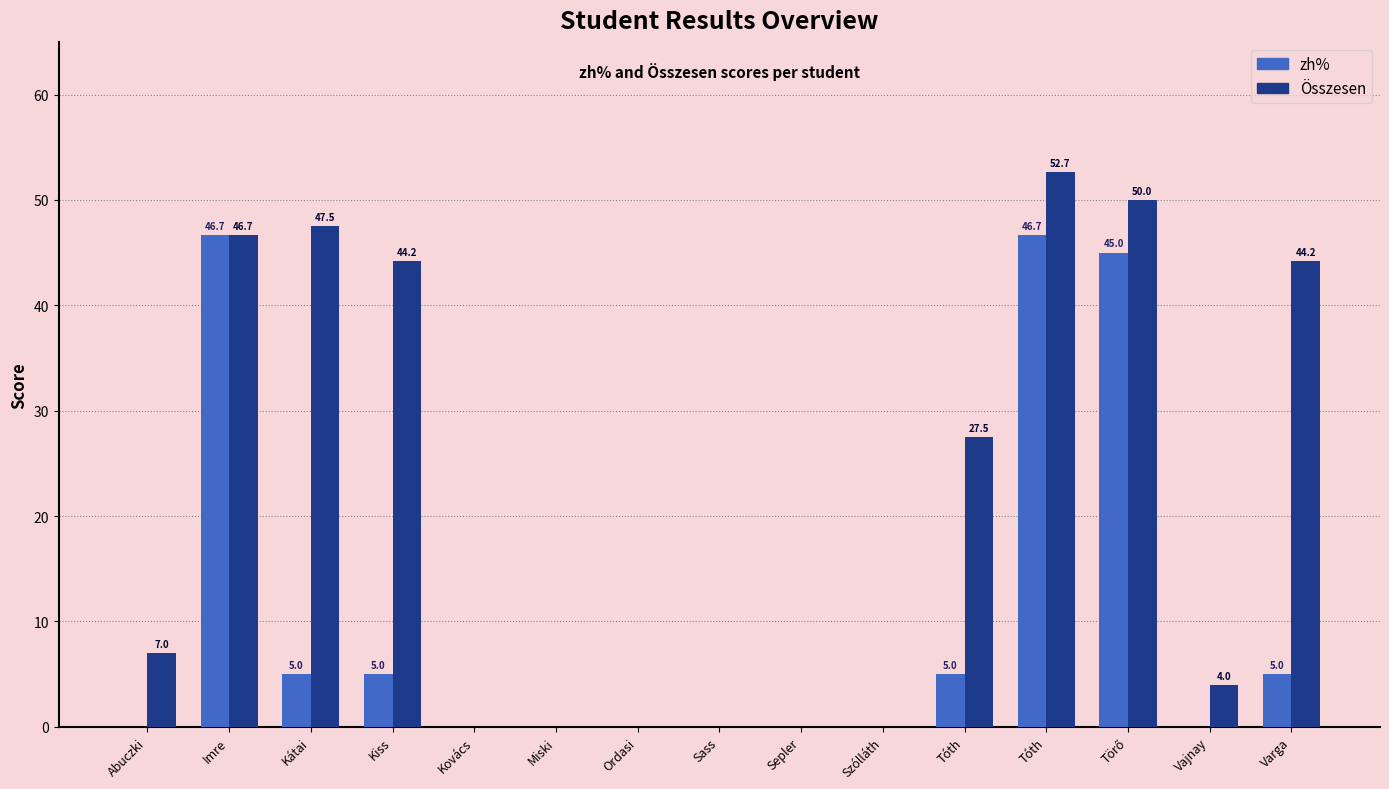

The zh% series shows 0.0 at Sepler. True or false?

True